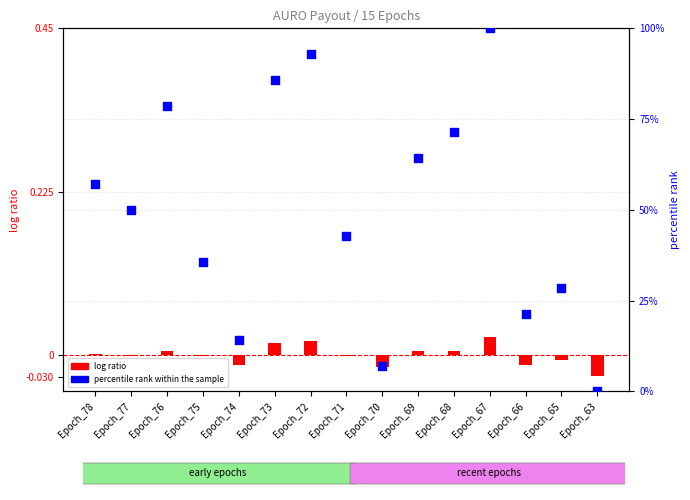

Which series reaches the minimum Y coordinate?

log ratio